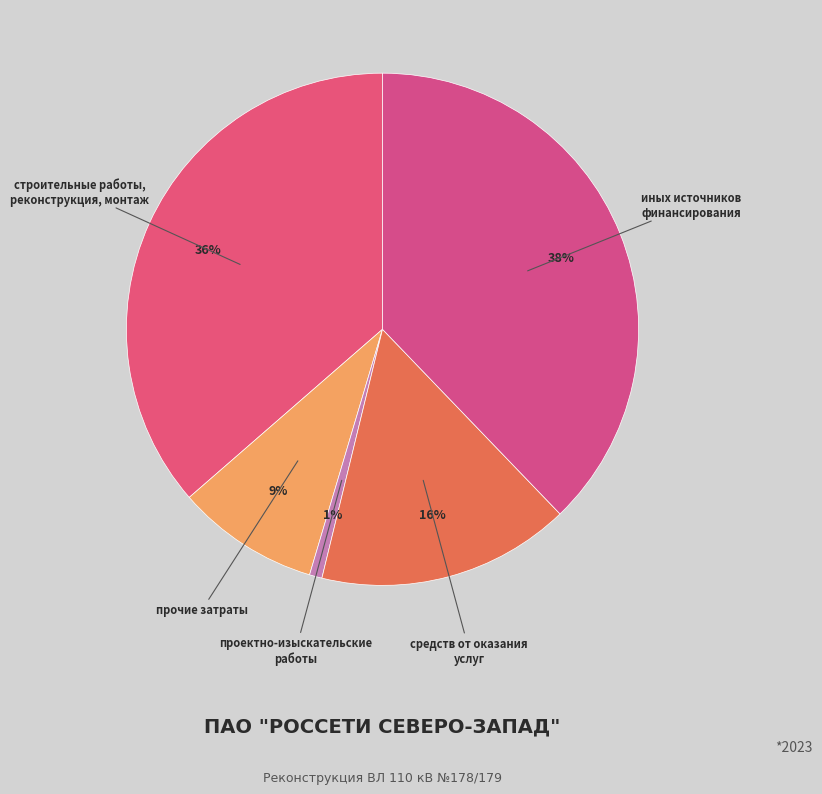

Rank the categories by value from lowest to highest.

проектно-изыскательские работы, прочие затраты, средств от оказания услуг, строительные работы, реконструкция, монтаж, иных источников финансирования